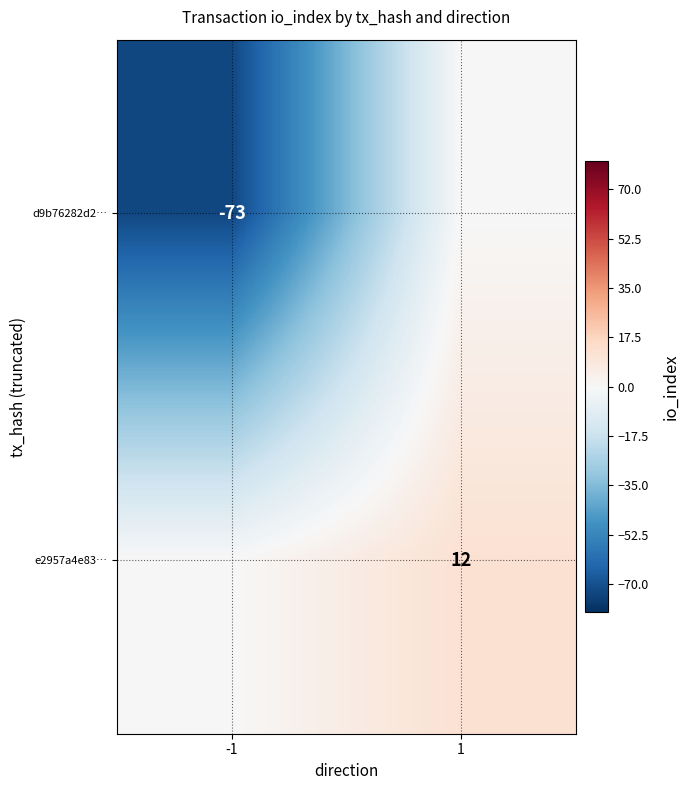

What is the difference between the highest and lowest values at 1?

12